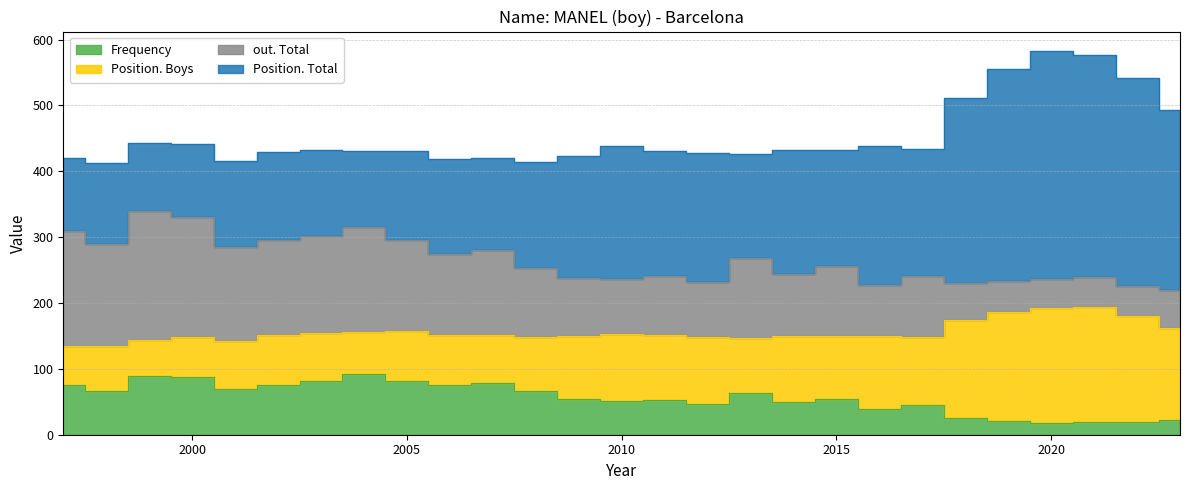

What is the difference between the maximum and minimum values in the Position. Total series?

244